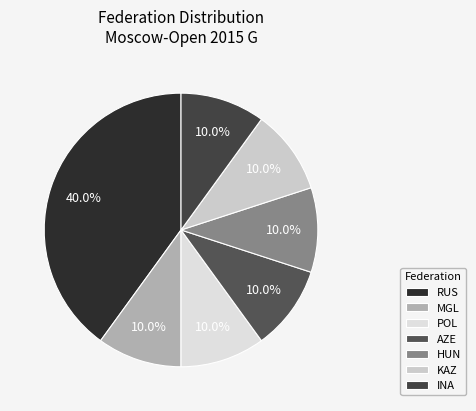

How many segments does this pie chart have?

7